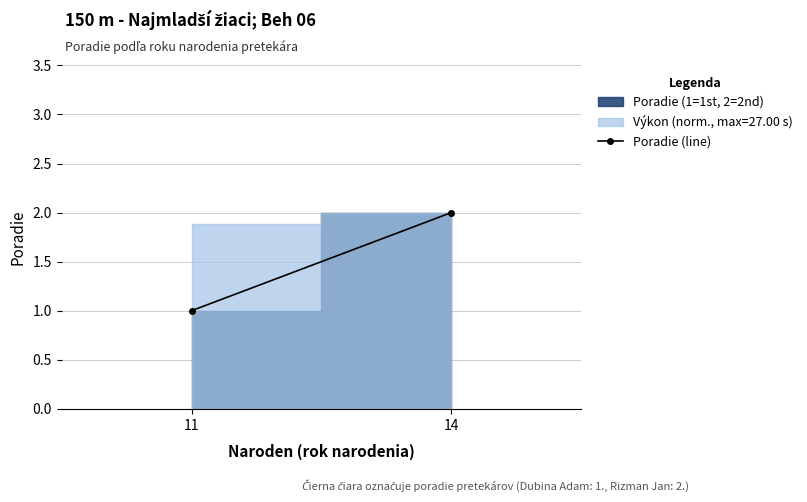

The value at 11 is 2. True or false?

False